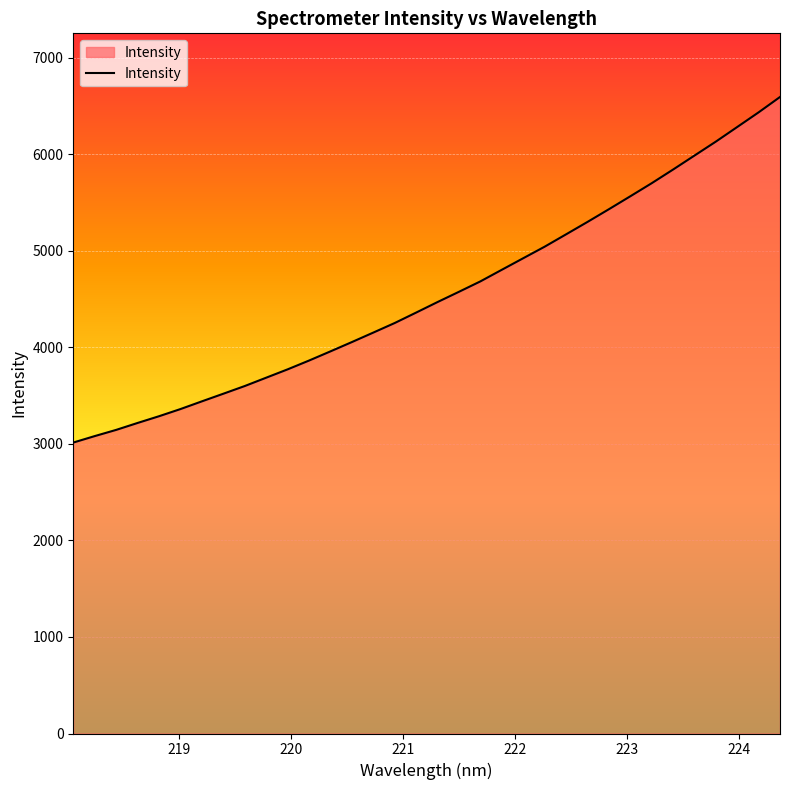

What is the maximum value shown in the chart?

6594.0